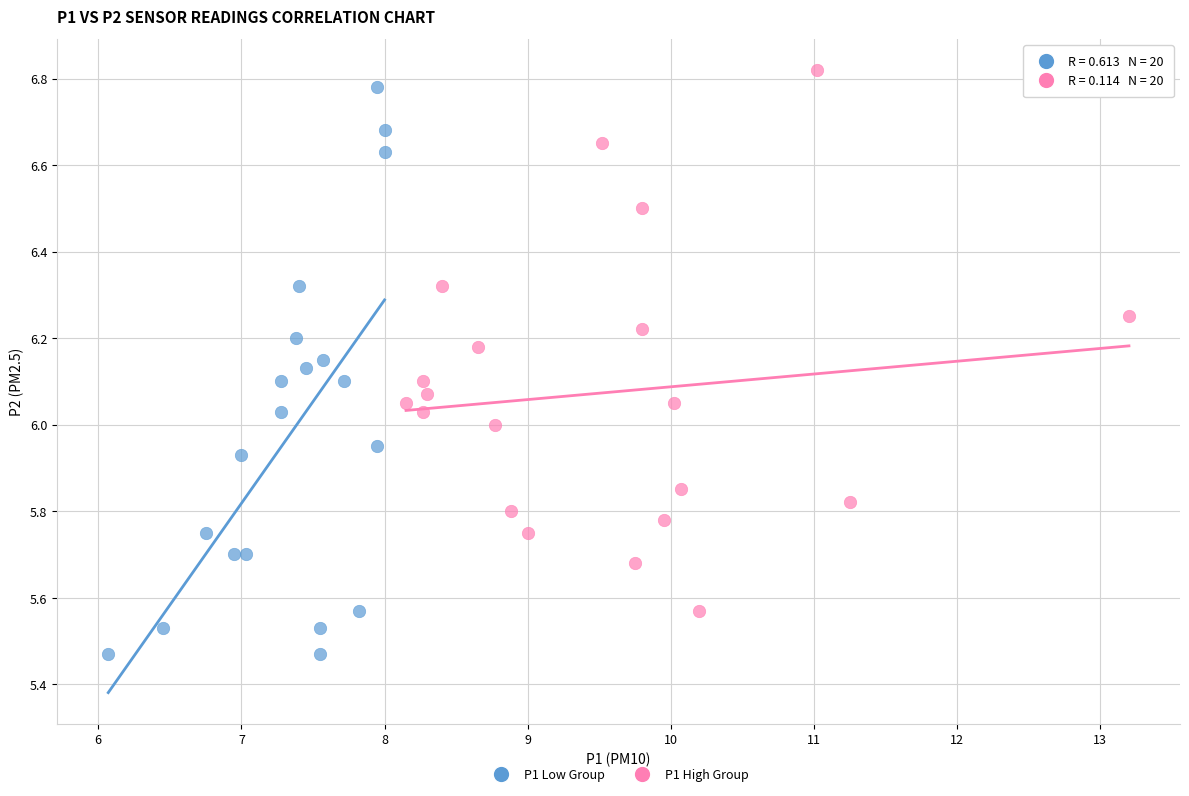

Which series reaches the minimum Y coordinate?

P1 Low Group